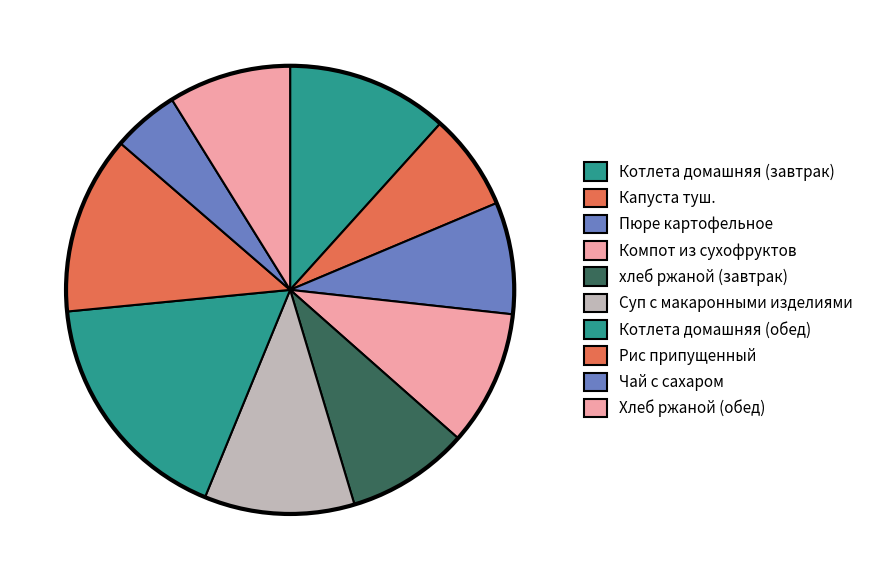

Count the number of slices in the pie.

10